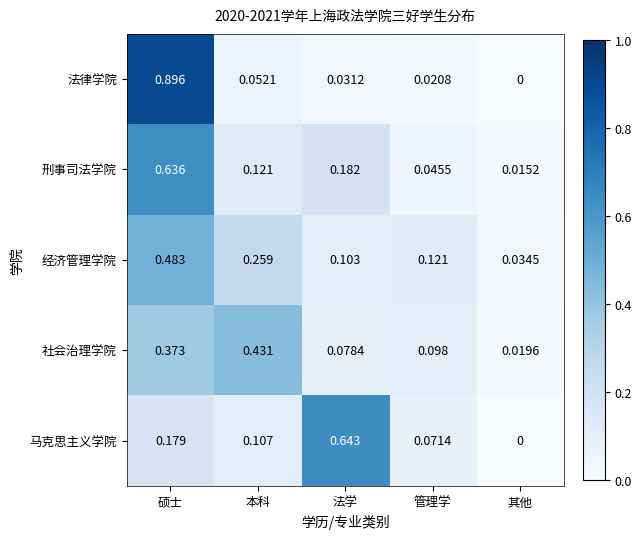

List the series in order of their peak value, highest first.

法律学院, 马克思主义学院, 刑事司法学院, 经济管理学院, 社会治理学院